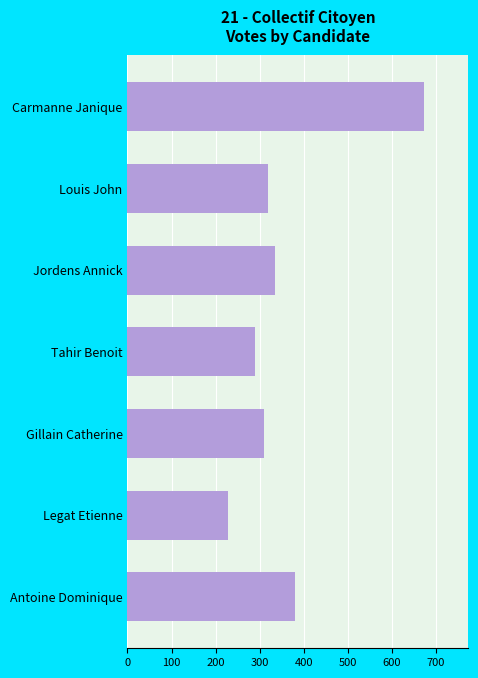

What is the difference between the second highest and minimum values?

153